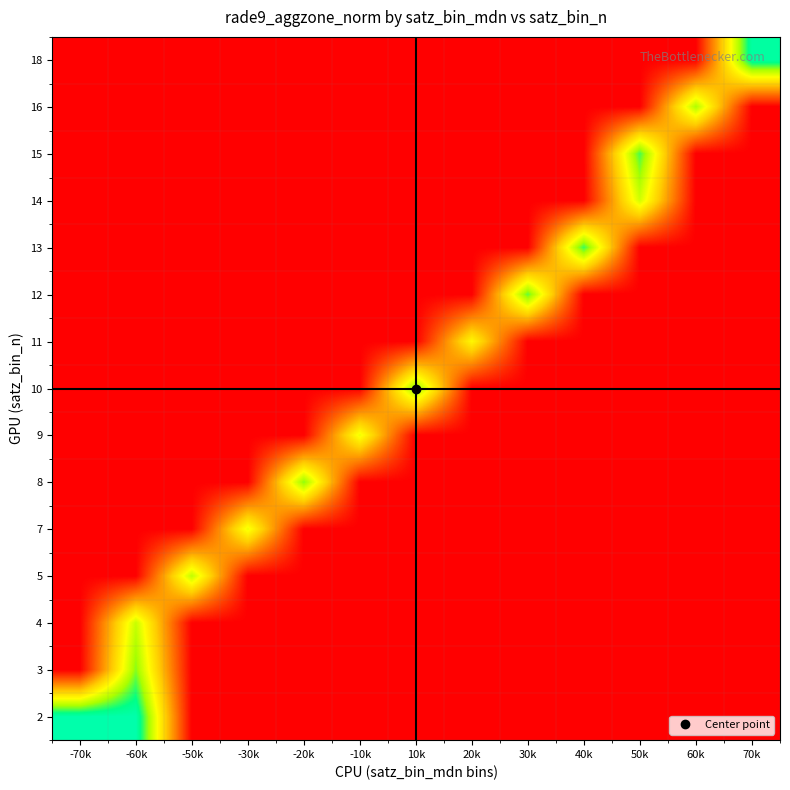

At how many categories does at least one series exceed 15?

9